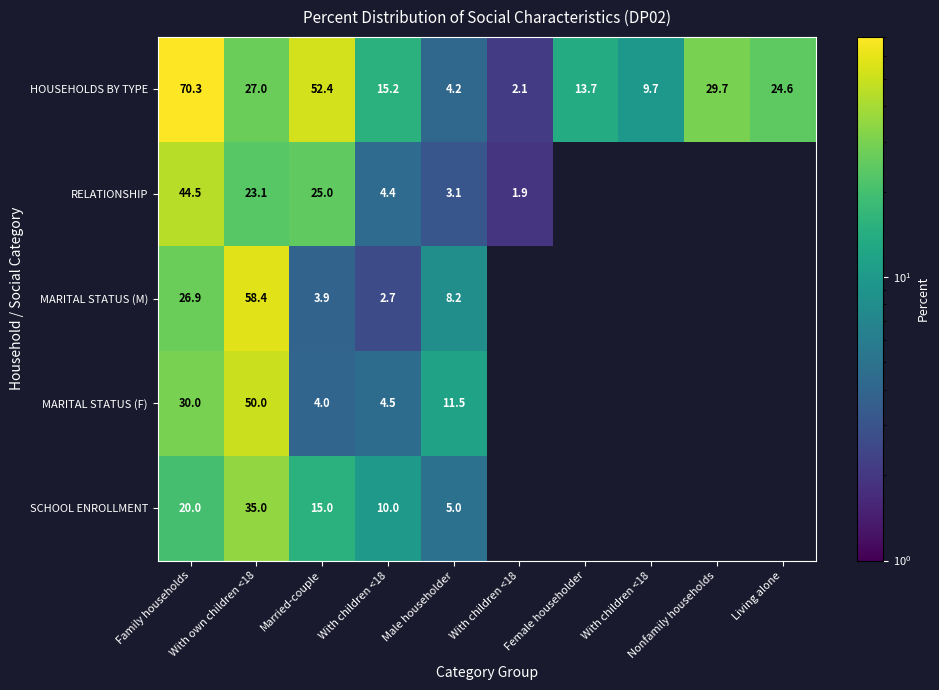

How many distinct data groups are displayed?

5